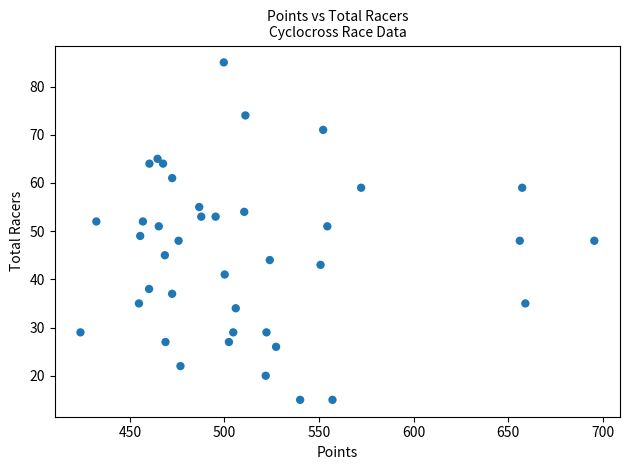

What is the range of Y values (max minus min)?

70